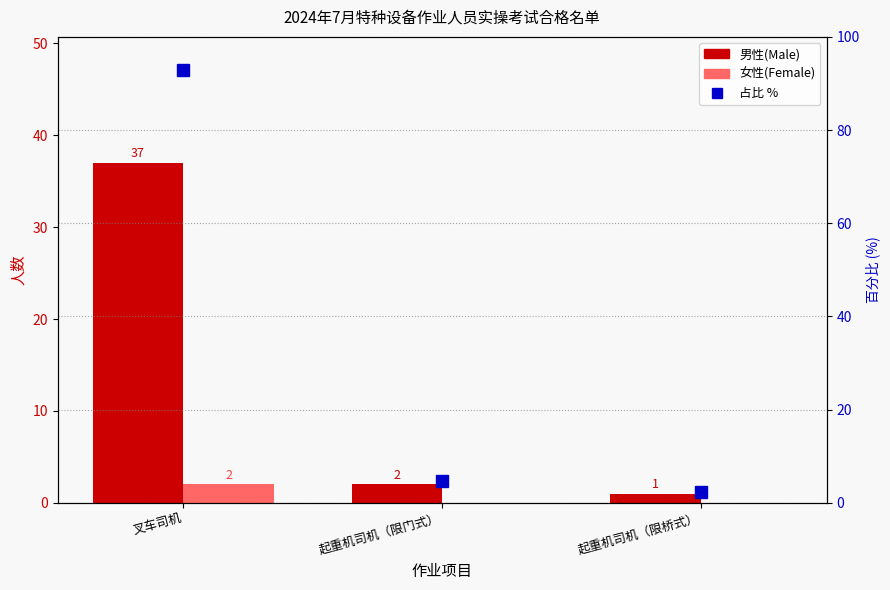

Rank the series by their maximum value, from highest to lowest.

占比 %, 男性(Male), 女性(Female)